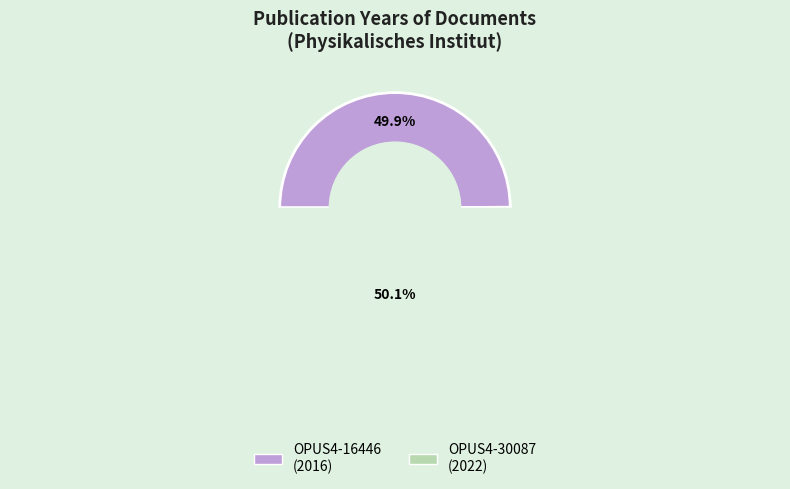

To the nearest percent, what is the combined percentage of OPUS4-16446 and OPUS4-30087?

100%